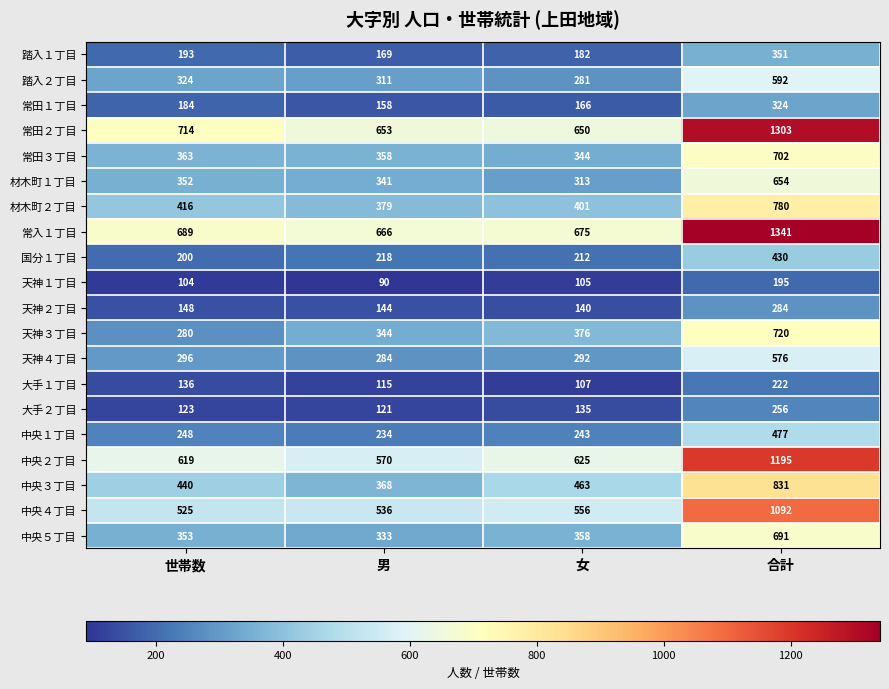

The value of 中央５丁目 at 女 is 358. True or false?

True